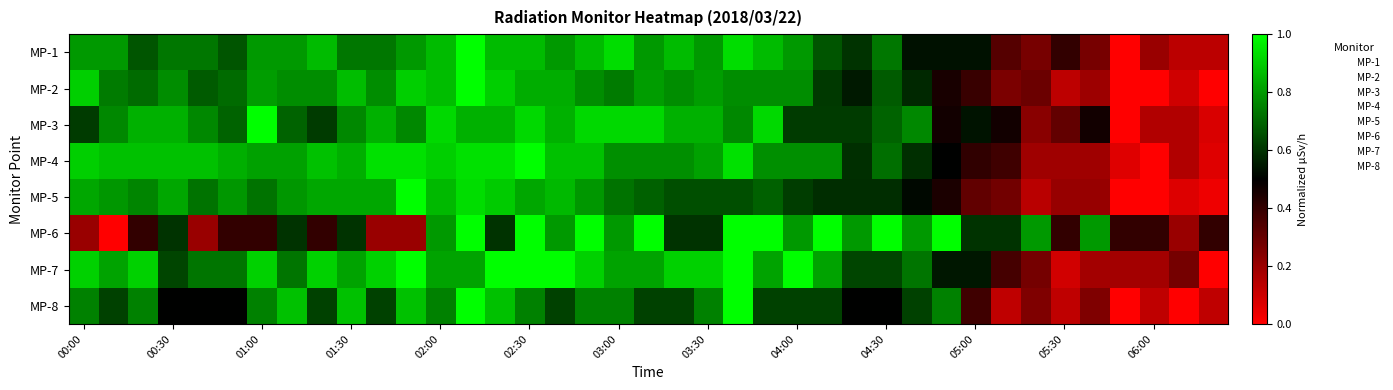

Reading right to left, what are all the values shown in this chart?

MP-1: 0.1	0.1	0.2	0.0	0.3	0.4	0.3	0.3	0.5	0.5	0.5	0.7	0.6	0.7	0.8	0.9	0.9	0.8	0.9	0.8	0.9	0.9	0.8	0.9	0.9	1.0	0.9	0.8	0.7	0.7	0.9	0.8	0.8	0.7	0.7	0.7	0.7	0.8	0.8
MP-2: 0.0	0.1	0.0	0.0	0.2	0.1	0.3	0.3	0.4	0.5	0.6	0.7	0.5	0.6	0.8	0.8	0.8	0.8	0.8	0.8	0.7	0.8	0.8	0.8	0.9	1.0	0.9	0.9	0.8	0.9	0.8	0.8	0.8	0.7	0.7	0.8	0.7	0.7	0.9
MP-3: 0.1	0.2	0.2	0.0	0.5	0.3	0.2	0.5	0.5	0.5	0.8	0.7	0.6	0.6	0.6	0.9	0.8	0.8	0.8	0.9	0.9	0.9	0.8	0.9	0.8	0.8	0.9	0.8	0.8	0.8	0.6	0.7	1.0	0.7	0.8	0.8	0.8	0.8	0.6
MP-4: 0.1	0.2	0.0	0.1	0.2	0.2	0.2	0.4	0.4	0.5	0.6	0.7	0.6	0.8	0.8	0.8	0.9	0.8	0.8	0.8	0.8	0.9	0.9	1.0	0.9	0.9	0.9	0.9	0.9	0.8	0.9	0.8	0.8	0.8	0.9	0.9	0.9	0.9	0.9
MP-5: 0.0	0.1	0.0	0.0	0.2	0.2	0.1	0.3	0.3	0.4	0.5	0.6	0.6	0.6	0.6	0.7	0.7	0.7	0.7	0.7	0.7	0.8	0.9	0.8	0.9	0.9	0.9	1.0	0.8	0.8	0.8	0.8	0.7	0.8	0.7	0.8	0.8	0.8	0.8
MP-6: 0.4	0.2	0.4	0.4	0.8	0.4	0.8	0.6	0.6	1.0	0.8	1.0	0.8	1.0	0.8	1.0	1.0	0.6	0.6	1.0	0.8	1.0	0.8	1.0	0.6	1.0	0.8	0.2	0.2	0.6	0.4	0.6	0.4	0.4	0.2	0.6	0.4	0.0	0.2
MP-7: 0.0	0.3	0.2	0.2	0.2	0.1	0.3	0.4	0.5	0.5	0.7	0.6	0.6	0.8	1.0	0.8	1.0	0.9	0.9	0.8	0.8	0.9	1.0	1.0	1.0	0.8	0.8	1.0	0.9	0.8	0.9	0.7	0.9	0.7	0.7	0.6	0.9	0.8	0.9
MP-8: 0.1	0.0	0.1	0.0	0.2	0.1	0.2	0.1	0.4	0.8	0.6	0.5	0.5	0.6	0.6	0.6	1.0	0.8	0.6	0.6	0.8	0.8	0.6	0.8	0.9	1.0	0.8	0.9	0.6	0.9	0.6	0.9	0.8	0.5	0.5	0.5	0.8	0.6	0.8